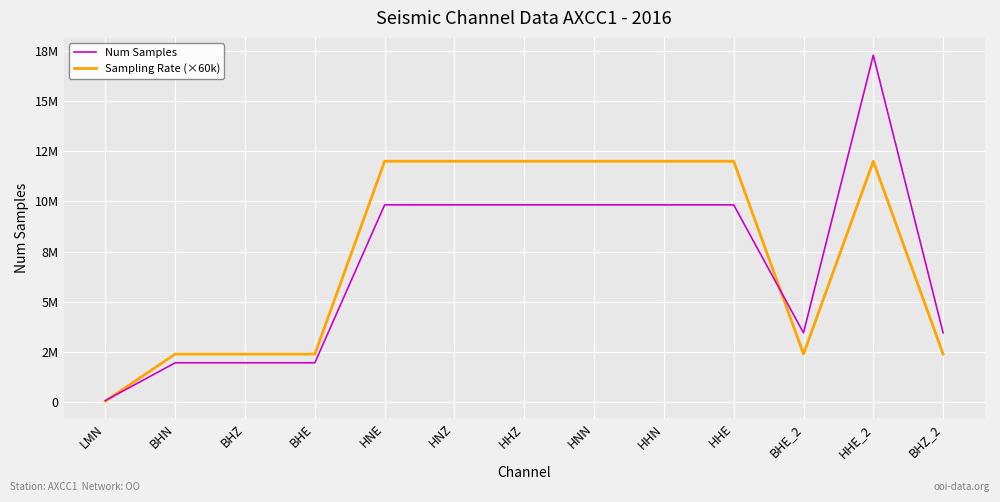

True or false: Sampling Rate (×60k) and Num Samples intersect in this chart.

True